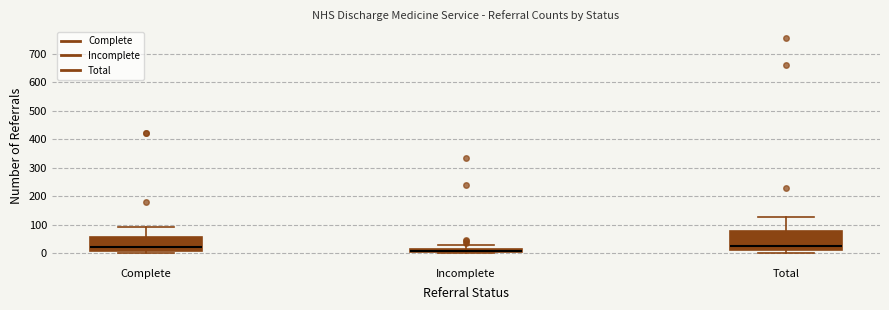

Comparing the boxes themselves (not the whiskers), which one is the tallest?

Total